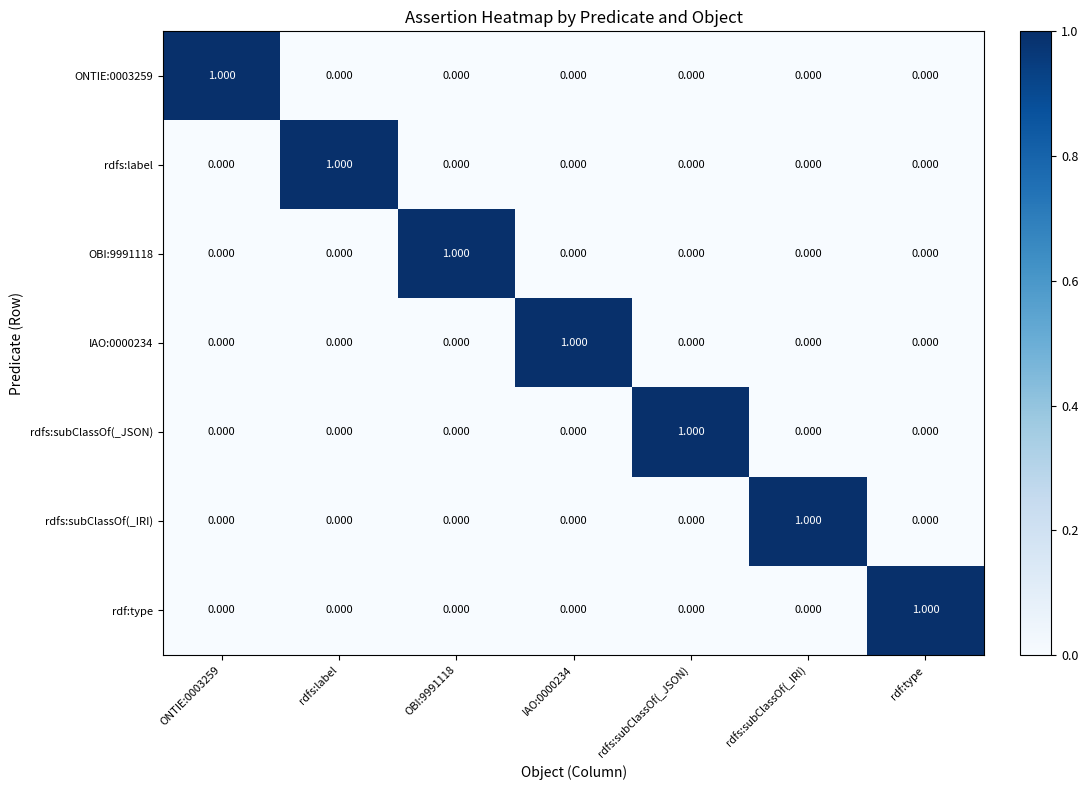

Which category has the highest value in the rdfs:subClassOf(_JSON) series?

rdfs:subClassOf(_JSON)